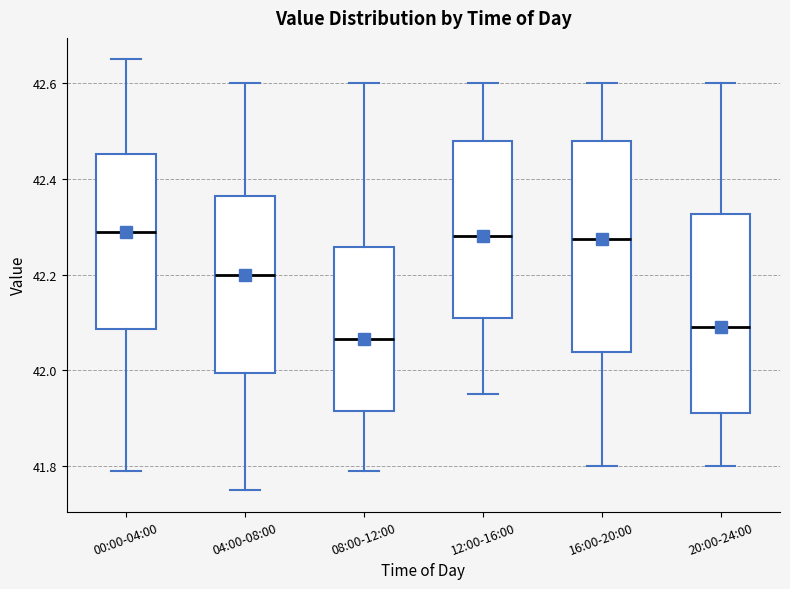

Which box has the lowest median line?

08:00-12:00